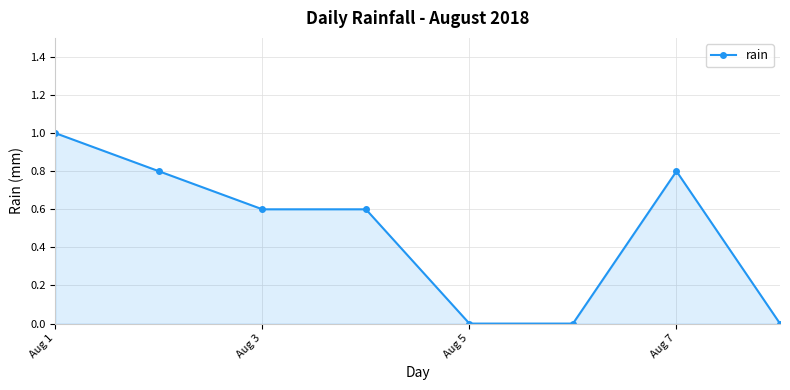

What is the sum of all values?

3.8